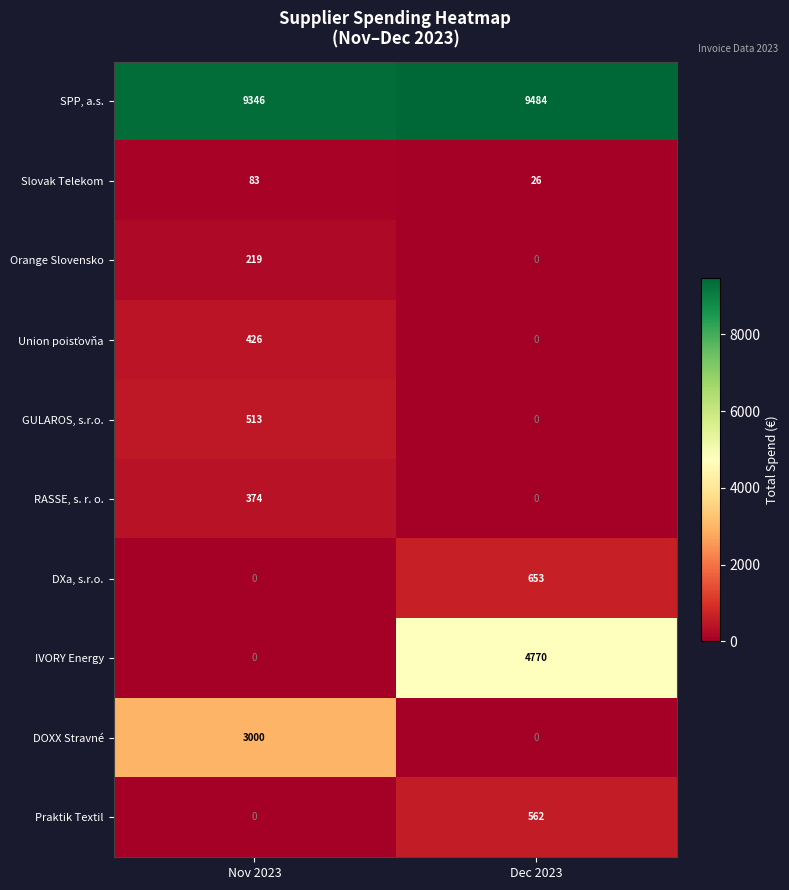

What is the difference between the highest and lowest values at Nov 2023?

9346